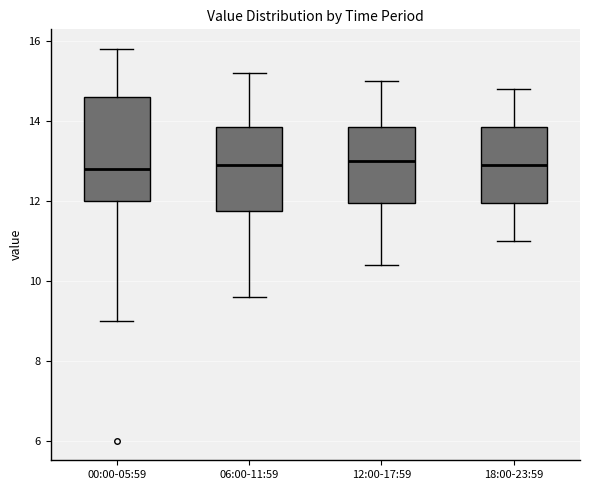

Which box is the tallest, from its lower edge to its upper edge?

00:00-05:59